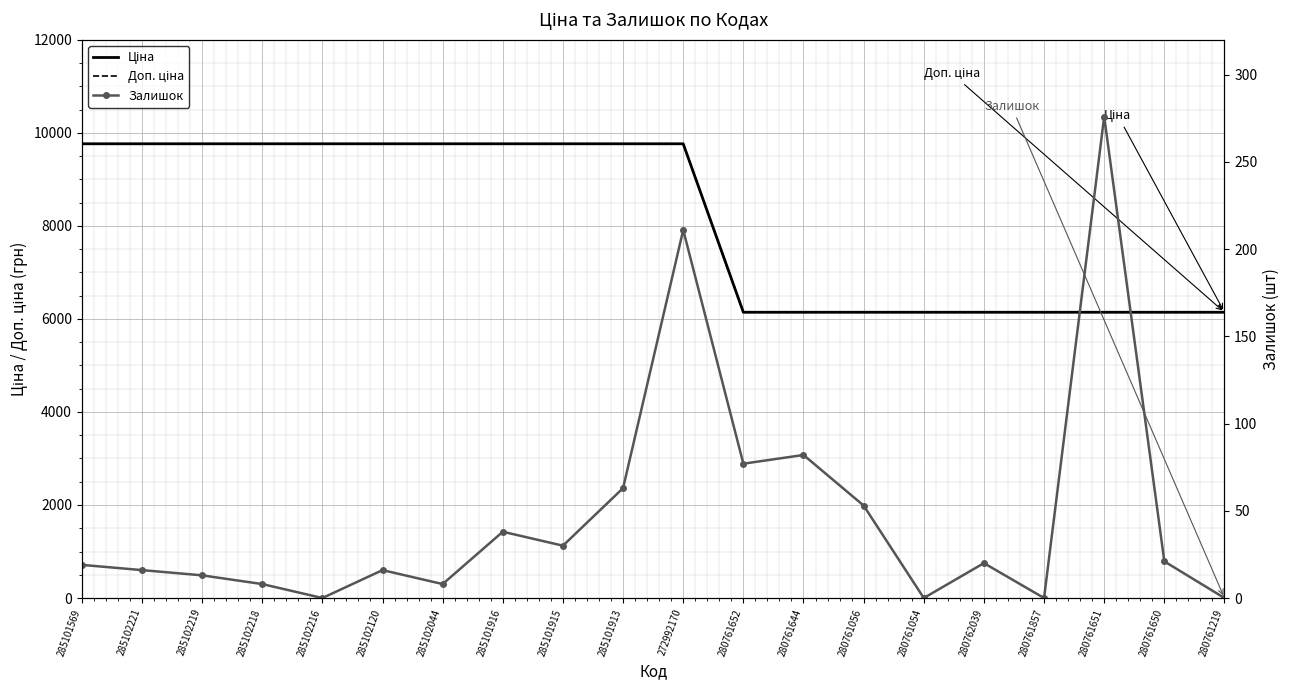

Is the value of Доп. ціна at 285102044 greater than the value of Ціна at 285102120?

No